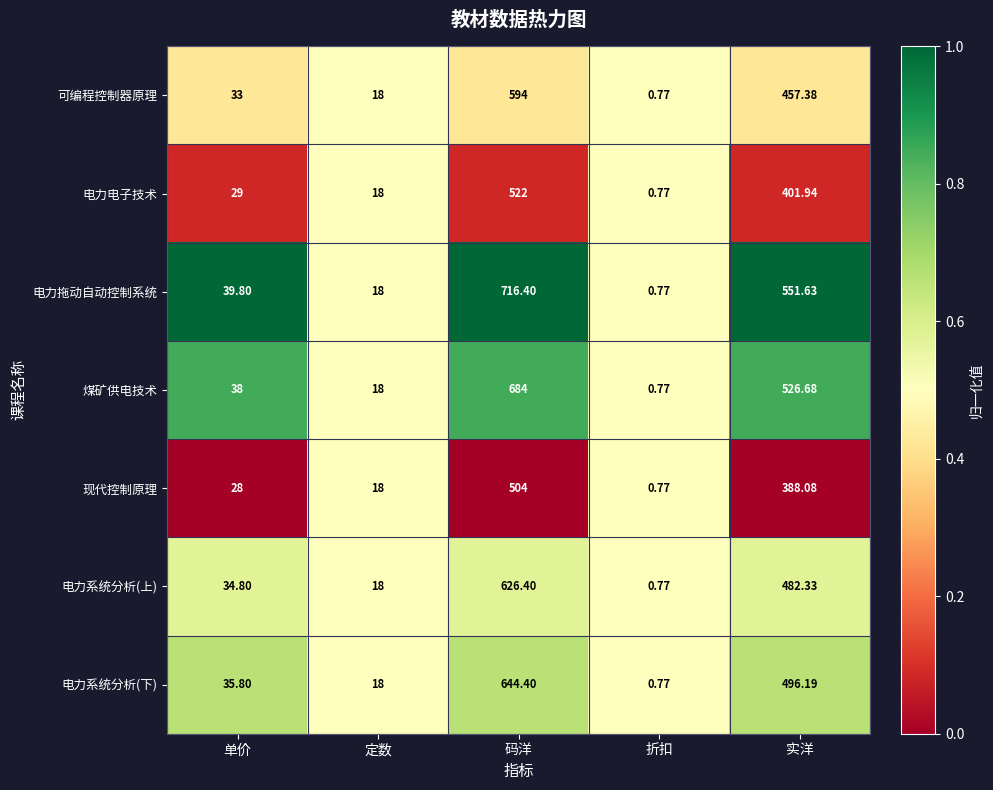

Which category has the lowest value across all series?

折扣